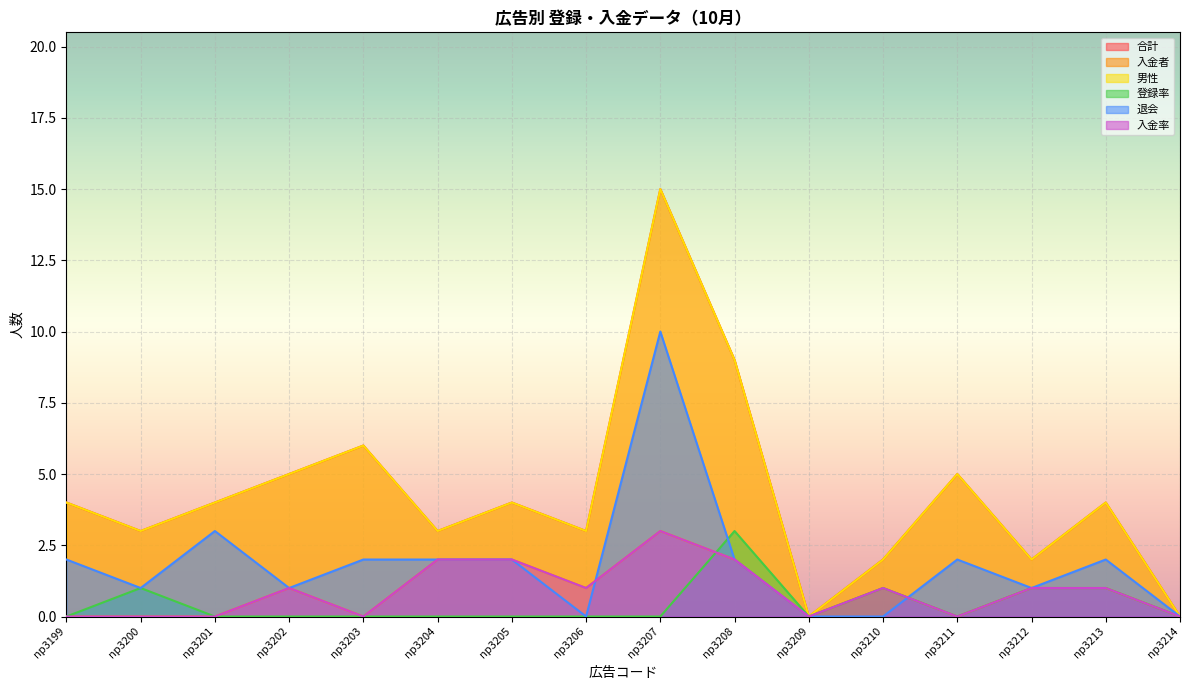

Which series has the largest range (max minus min)?

合計